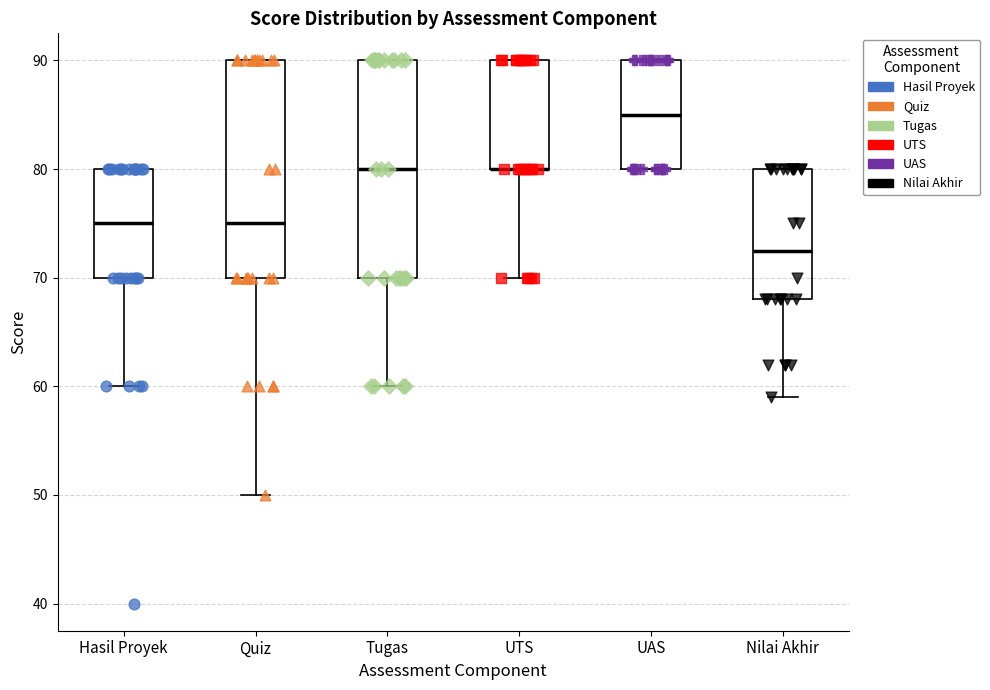

Reading left to right, transcribe this box plot: for each box, give where its median line is, the range the box spans, and where its two whiskers end, as read against the y-axis. The values are not printed on the chart, so give them approximately, as read against the axis.

Hasil Proyek: median 75, box 70 to 80, whiskers 60 to 80
Quiz: median 75, box 70 to 90, whiskers 50 to 90
Tugas: median 80, box 70 to 90, whiskers 60 to 90
UTS: median 80 (drawn on the box's lower edge), box 80 to 90, whiskers 70 to 90
UAS: median 85, box 80 to 90, whiskers 80 to 90
Nilai Akhir: median 73, box 68 to 80, whiskers 59 to 80